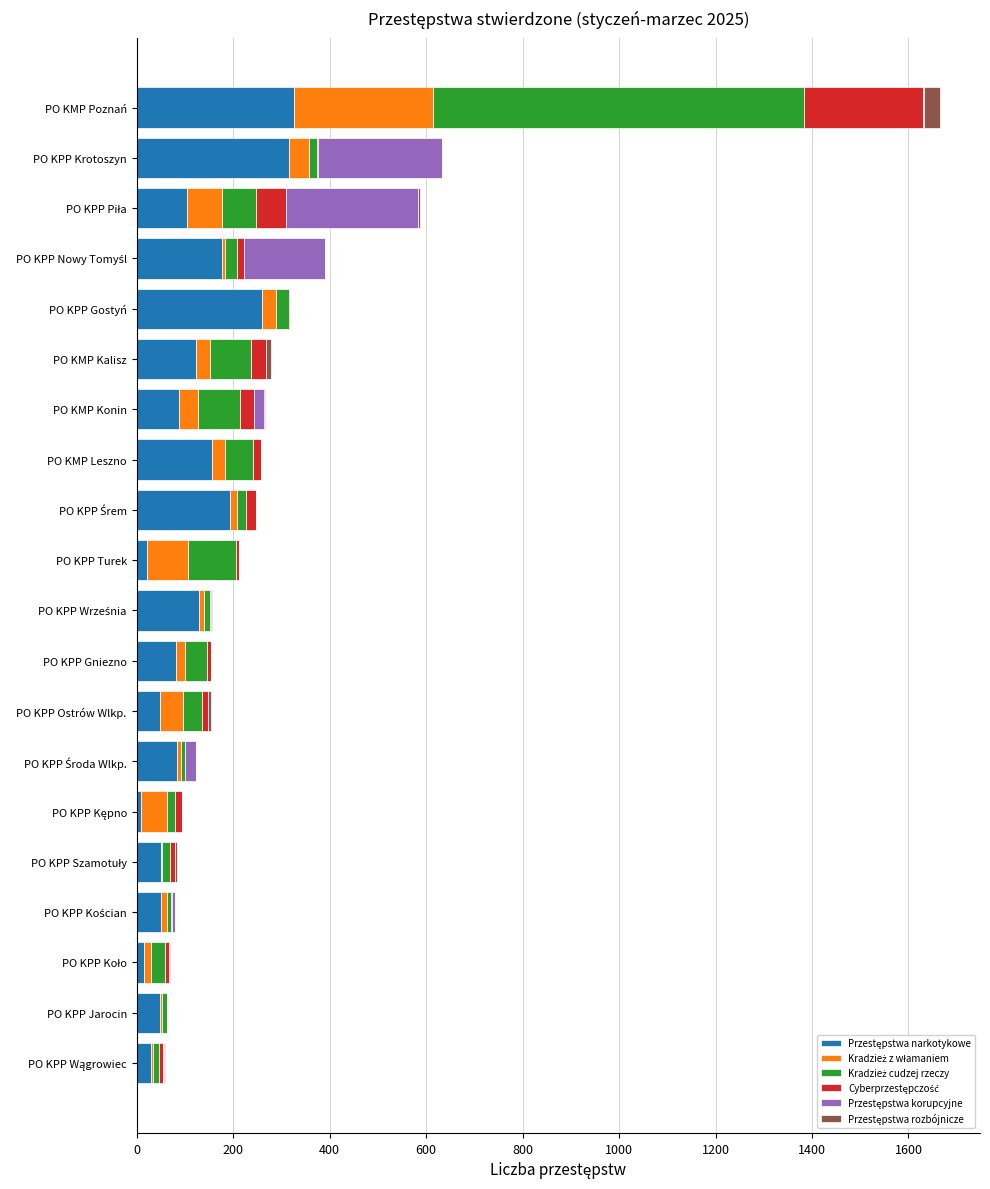

How many distinct data groups are displayed?

6